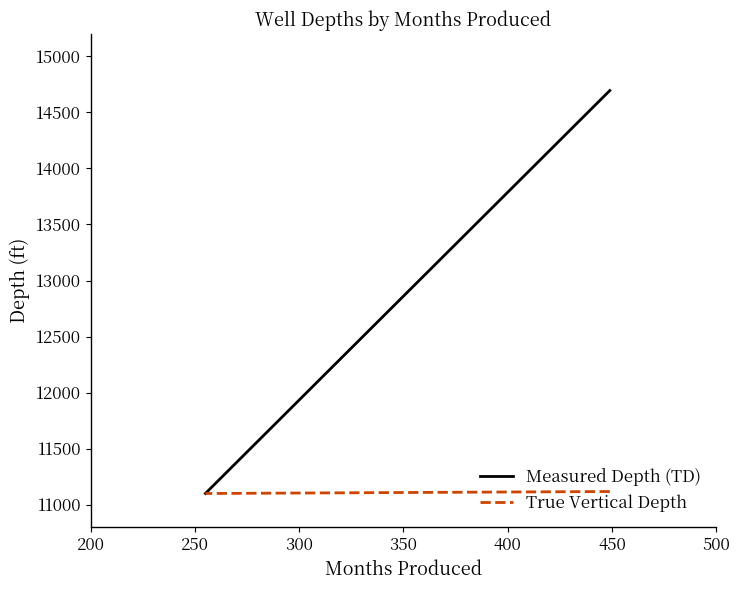

Does the chart have visible grid lines?

No